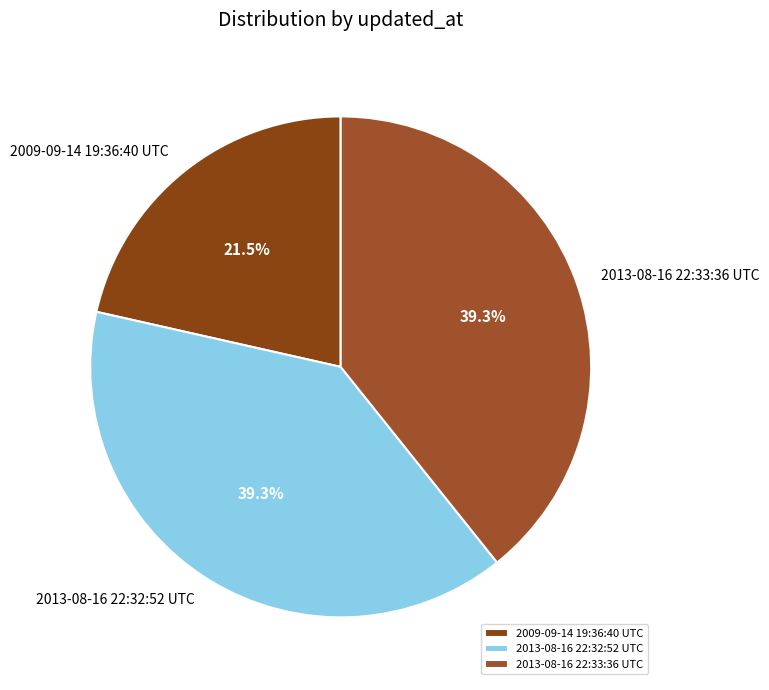

Which slice is the smallest?

2009-09-14 19:36:40 UTC